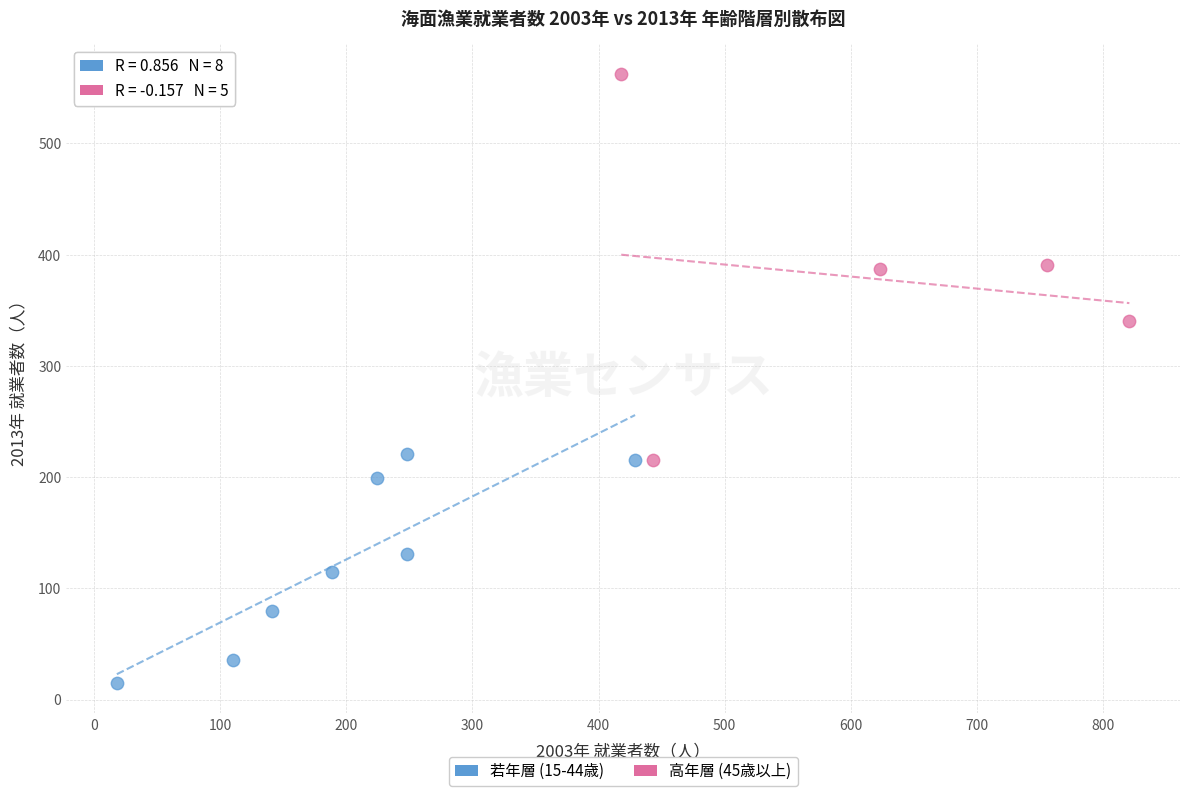

Which series contains the lowest Y value?

若年層 (15-44歳)